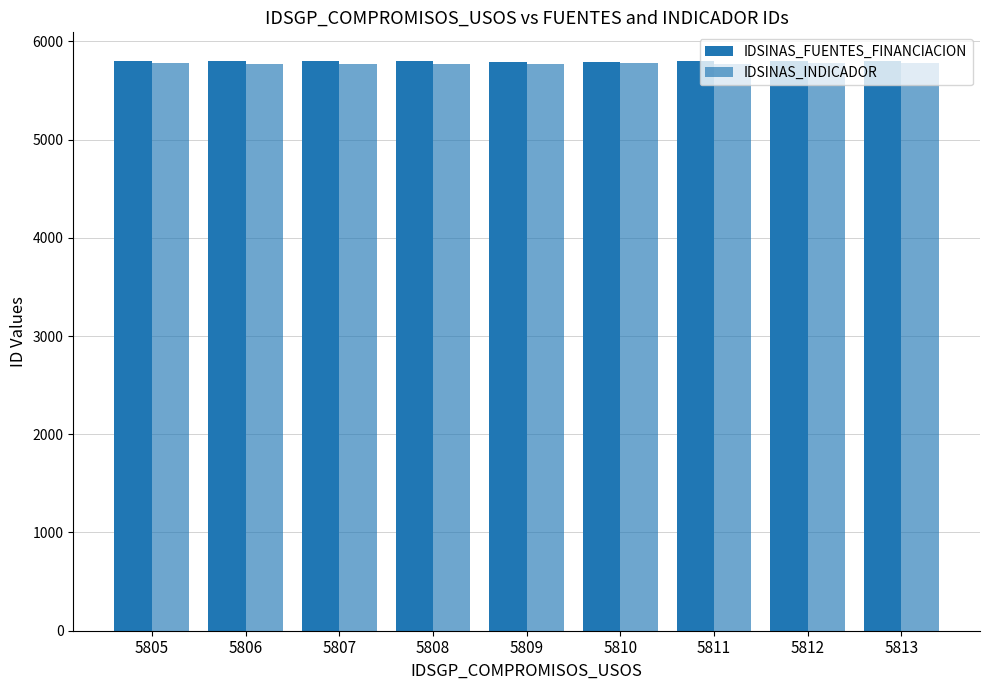

Reading left to right, transcribe all the data shown in this chart.

IDSINAS_FUENTES_FINANCIACION: 5798	5795	5796	5797	5794	5793	5800	5799	5801
IDSINAS_INDICADOR: 5779	5771	5770	5769	5768	5774	5773	5777	5776